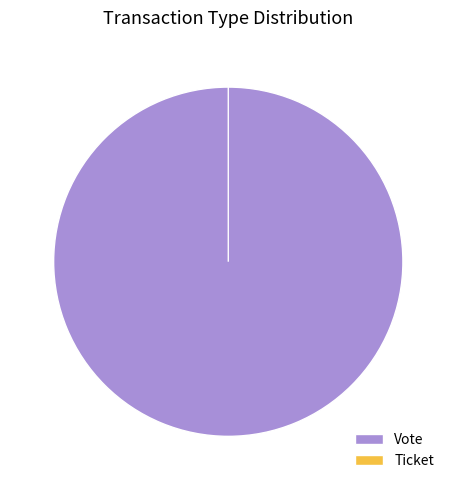

Which has a higher value, Vote or Ticket?

Vote